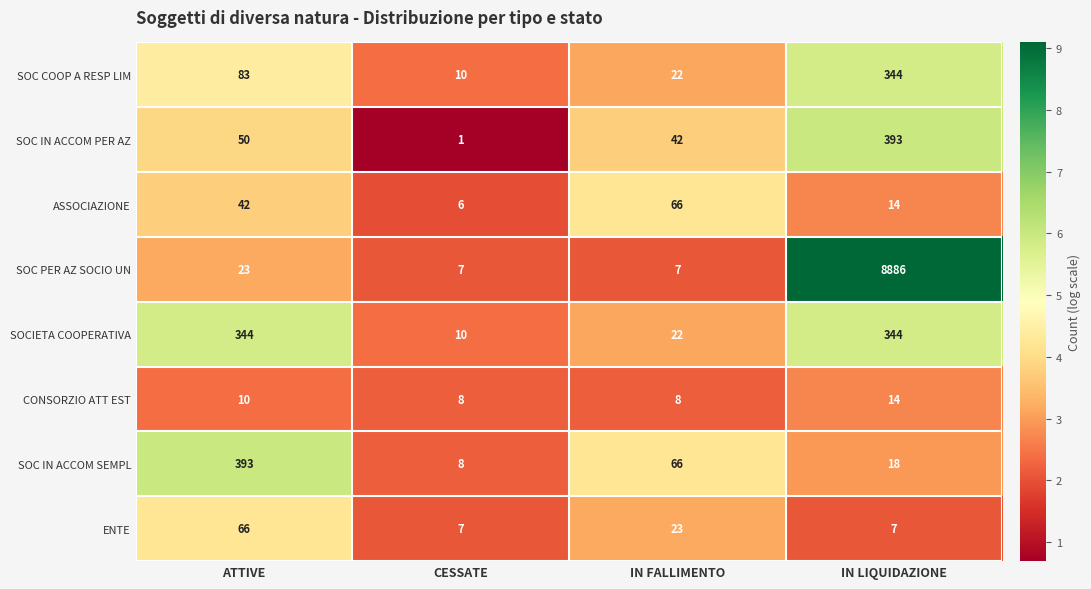

What is the average value of the CONSORZIO ATT EST series?

10